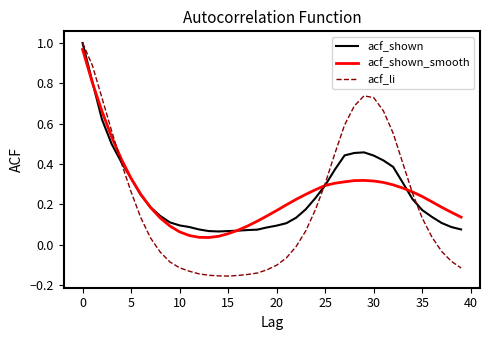

Is this an area chart (filled region under the line)?

No